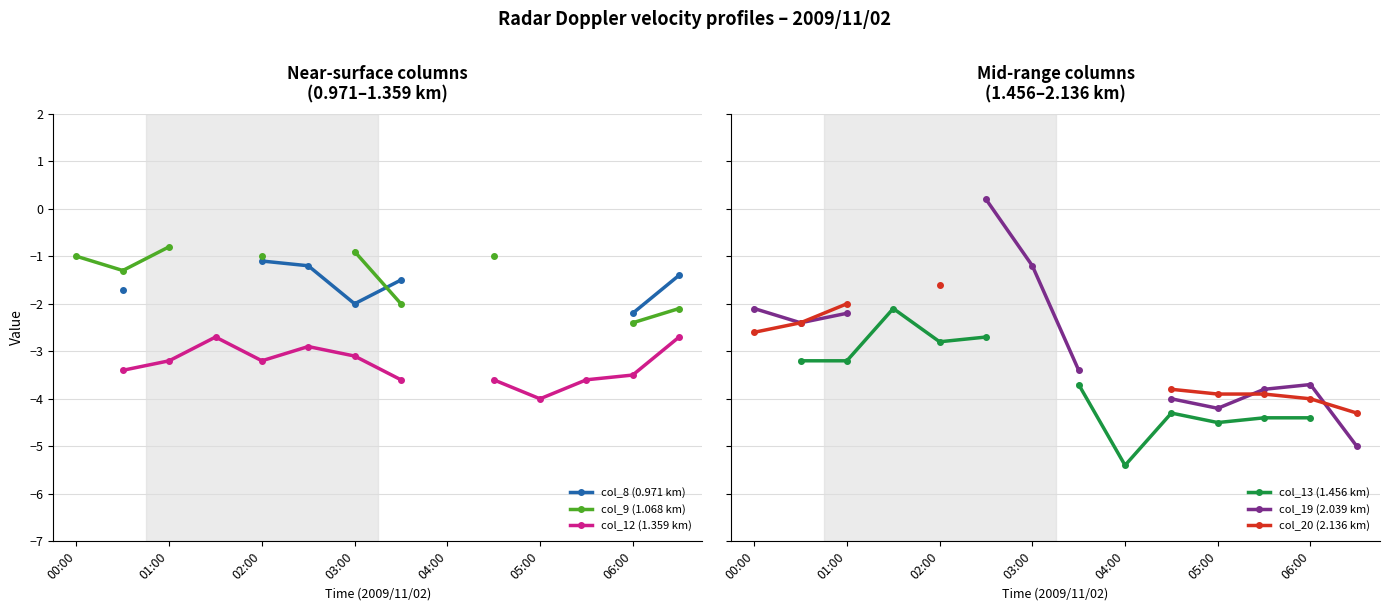

Read the col_19 (2.039 km) value at 06:00.

-3.7